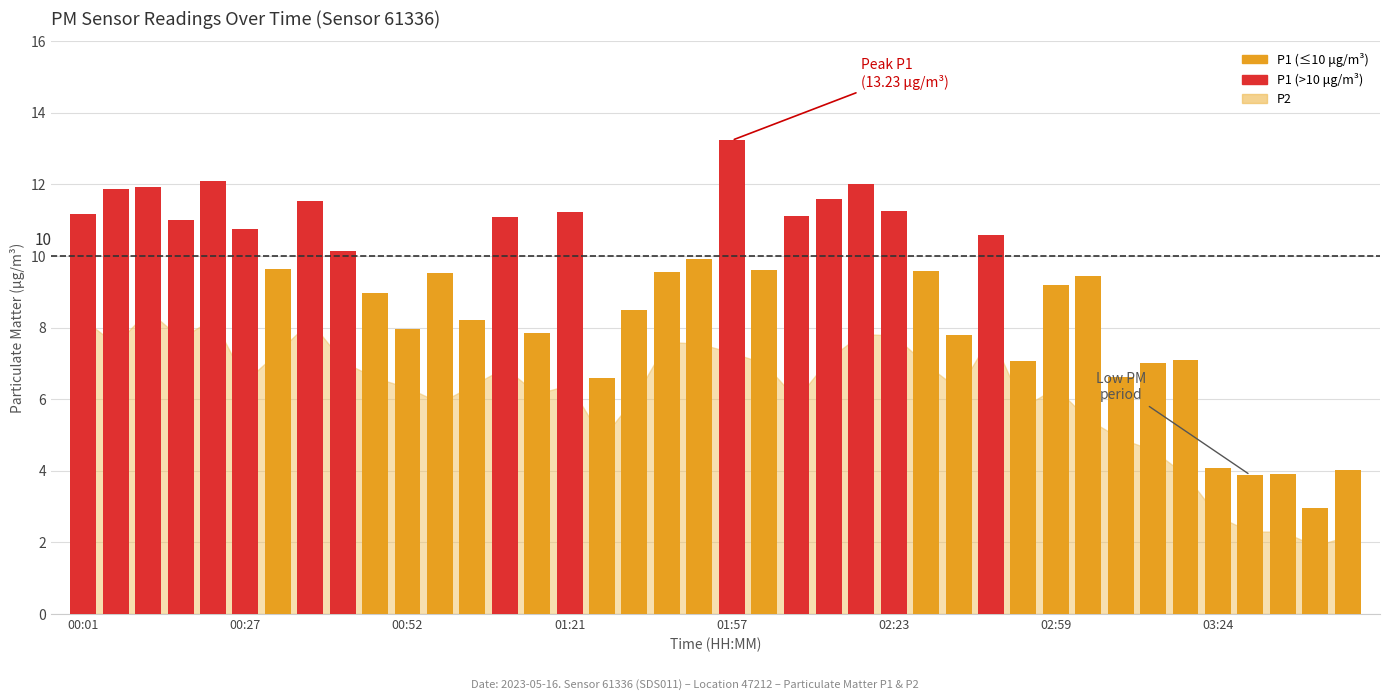

What is the average value?

9.0